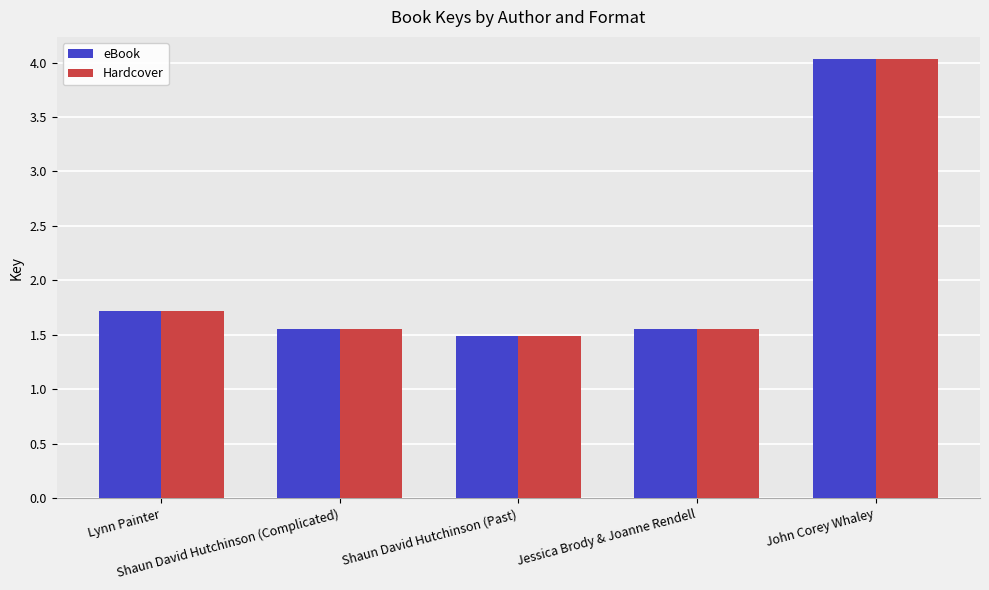

What is the maximum value shown in the chart?

4.0